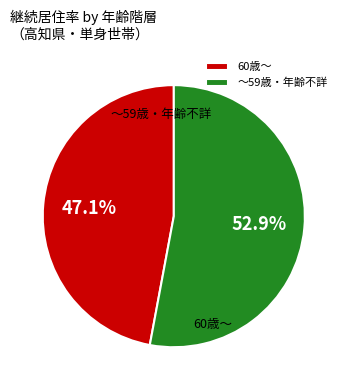

Between ～59歳・年齢不詳 and 60歳～, which is larger?

～59歳・年齢不詳